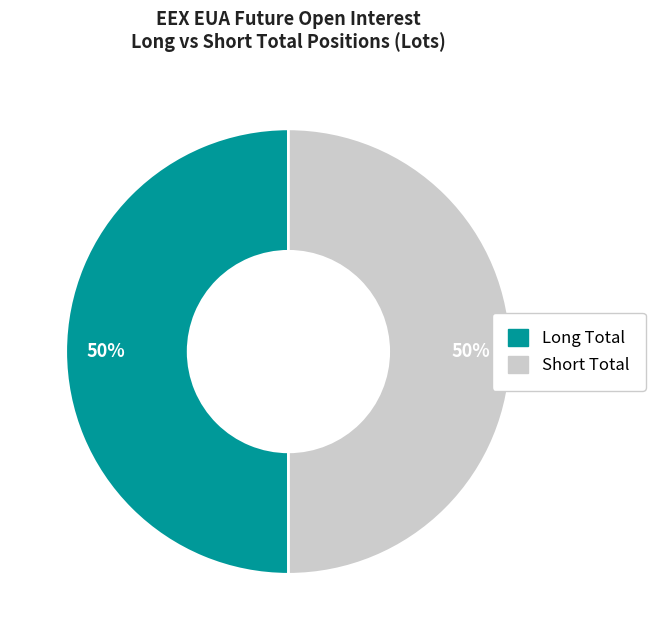

To the nearest percent, what is the average slice percentage?

50%